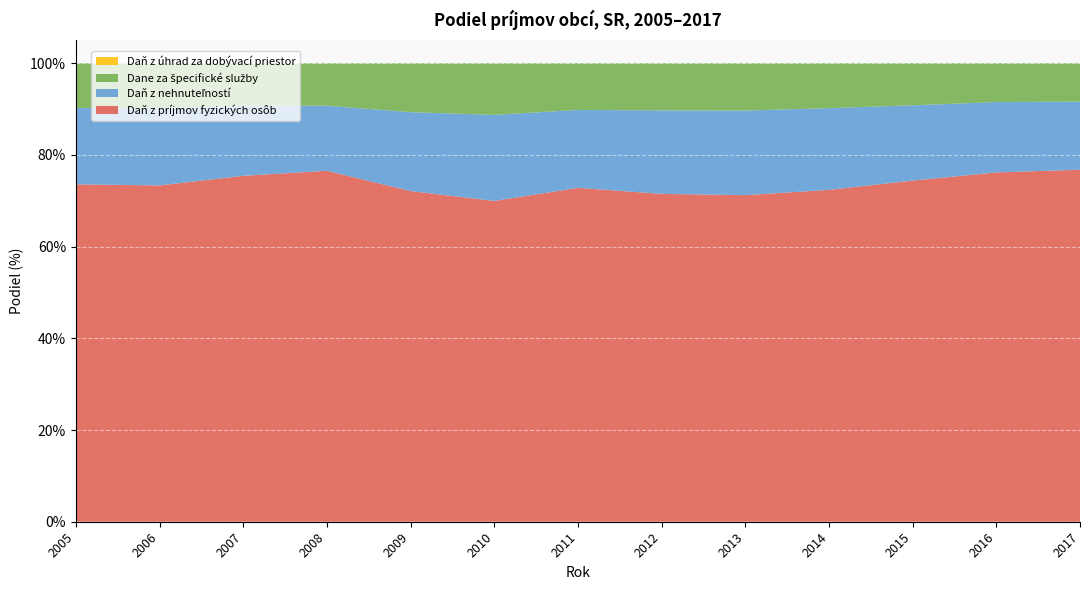

Reading left to right, list all the values displayed in this chart.

Daň z príjmov fyzických osôb: 73.6	73.3	75.4	76.5	72.1	70.0	72.8	71.5	71.2	72.4	74.4	76.2	76.8
Daň z nehnuteľností: 16.7	16.9	15.3	14.2	17.2	18.8	17.0	18.2	18.4	17.8	16.4	15.3	14.9
Dane za špecifické služby: 9.7	9.8	9.3	9.3	10.7	11.3	10.2	10.3	10.3	9.8	9.2	8.5	8.4
Daň z úhrad za dobývací priestor: 0.0	0.0	0.0	0.0	0.0	0.0	0.0	0.0	0.0	0.0	0.0	0.0	0.0